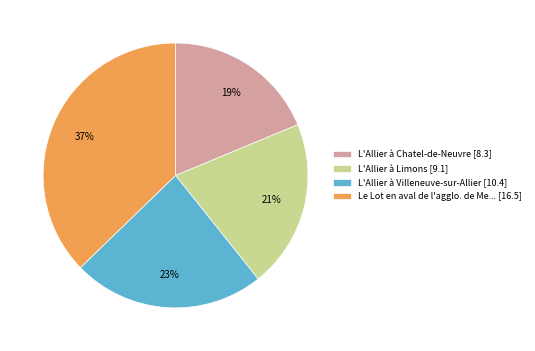

Is it true that L'Allier à Villeneuve-sur-Allier [10.4] is 23% of the pie?

True